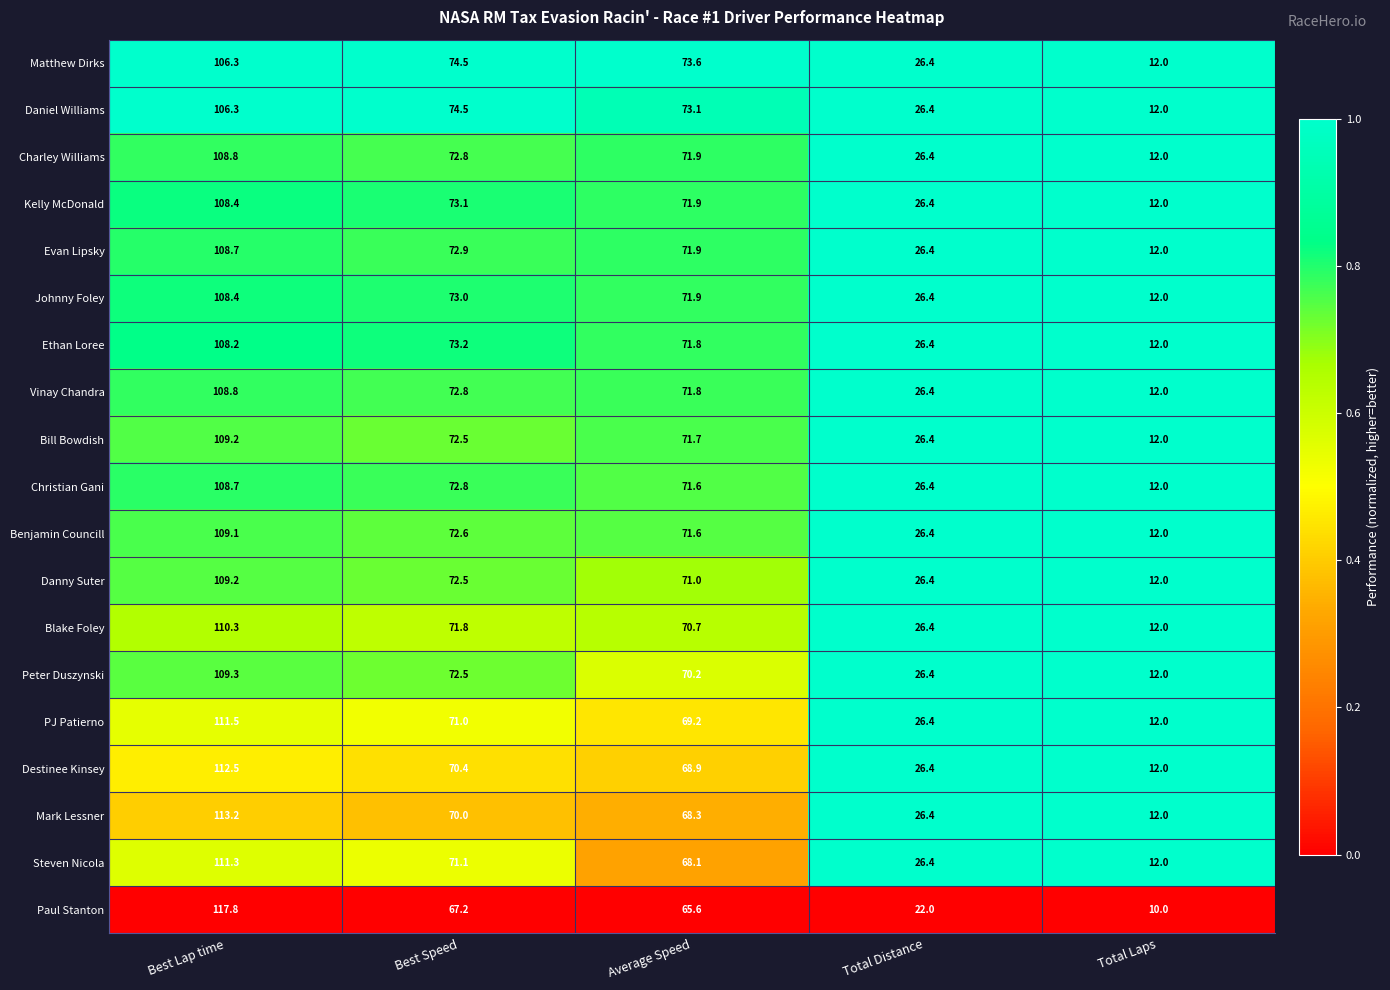

What is the sum of the Danny Suter values at Average Speed and Best Lap time?

180.2